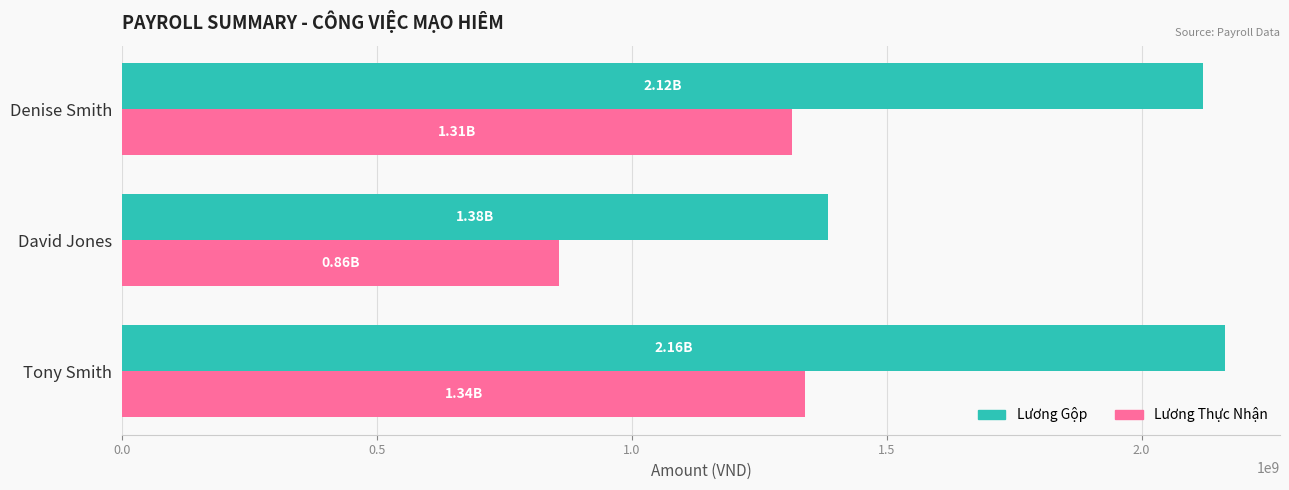

List the series in order of their overall mean, lowest first.

Lương Thực Nhận, Lương Gộp